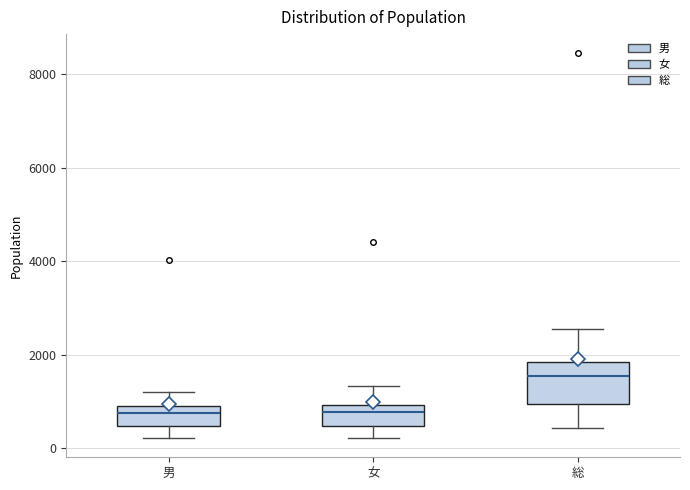

Reading left to right, transcribe this box plot: for each box, give where its median line is, the range the box spans, and where its two whiskers end, as read against the y-axis. The values are not printed on the chart, so give them approximately, as read against the axis.

男: median 800, box 400 to 1000, whiskers 200 to 1200
女: median 800, box 400 to 1000, whiskers 200 to 1400
総: median 1600, box 1000 to 1800, whiskers 400 to 2600